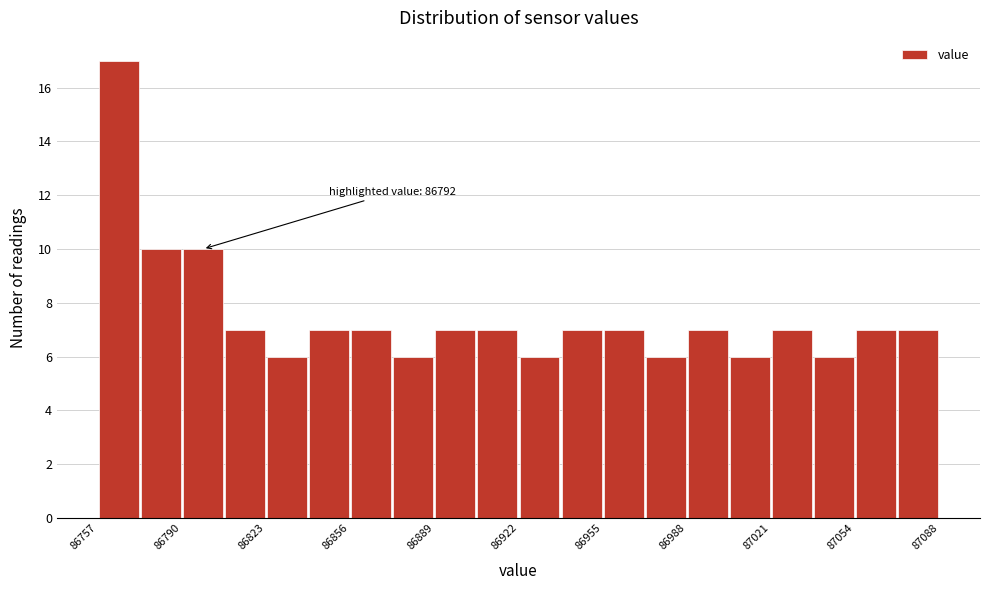

Read against the x-axis, roughly where is the centre of the tallest bar?

86765